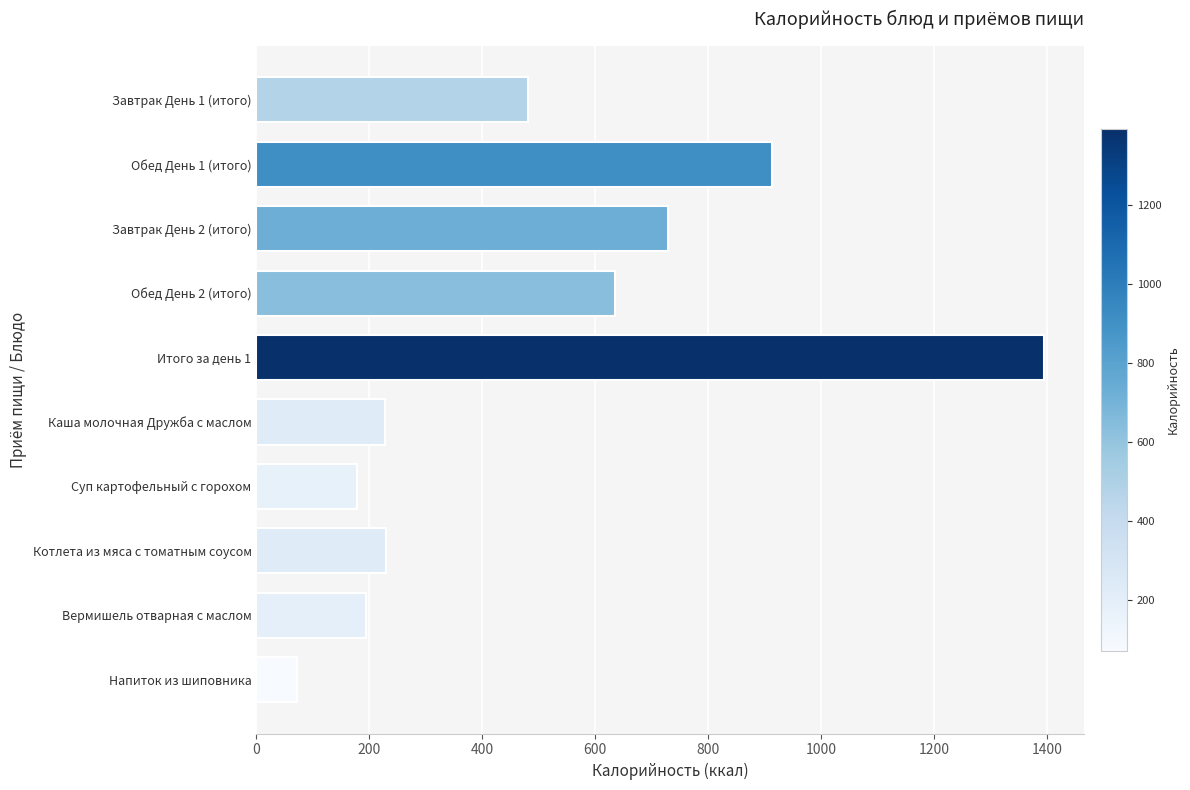

How many bars are there in total?

10